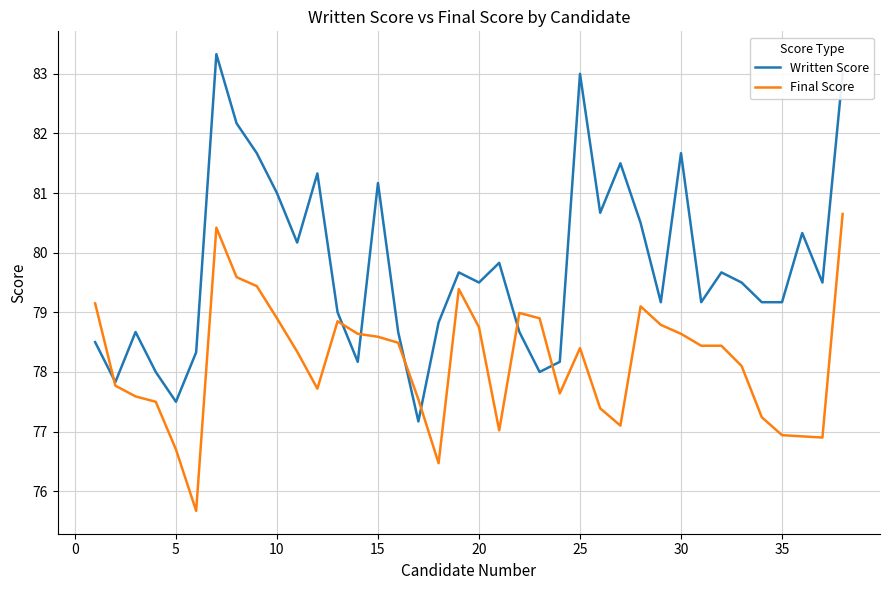

True or false: Final Score has more than 1 interior local peaks.

True